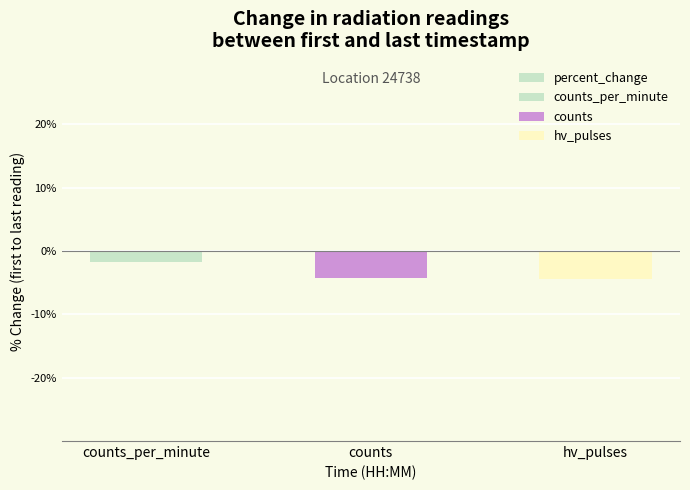

What is the label of the 3rd bar from the right?

counts_per_minute